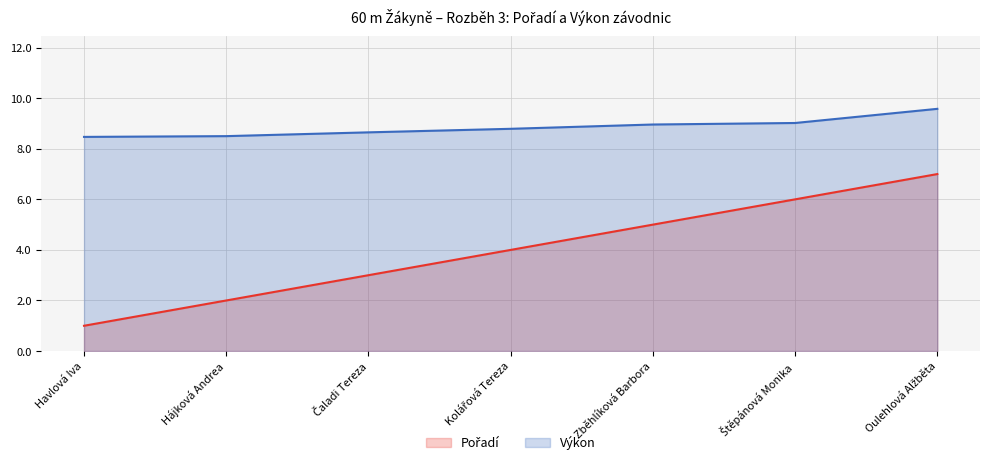

True or false: Pořadí and Výkon intersect in this chart.

False